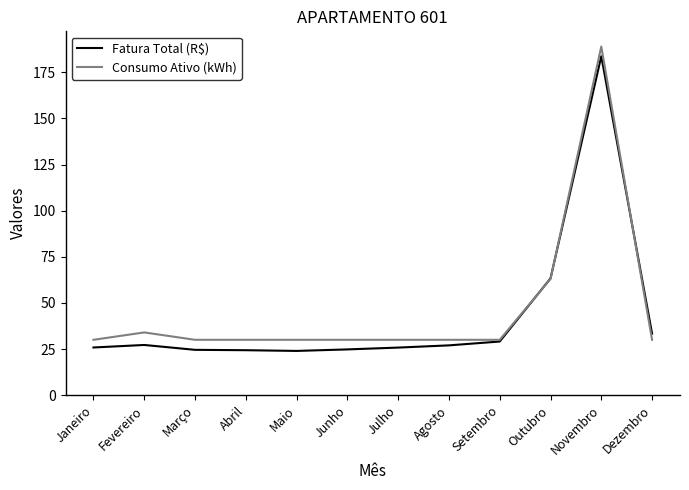

What is the spread (max minus min) of values at Novembro?

5.3